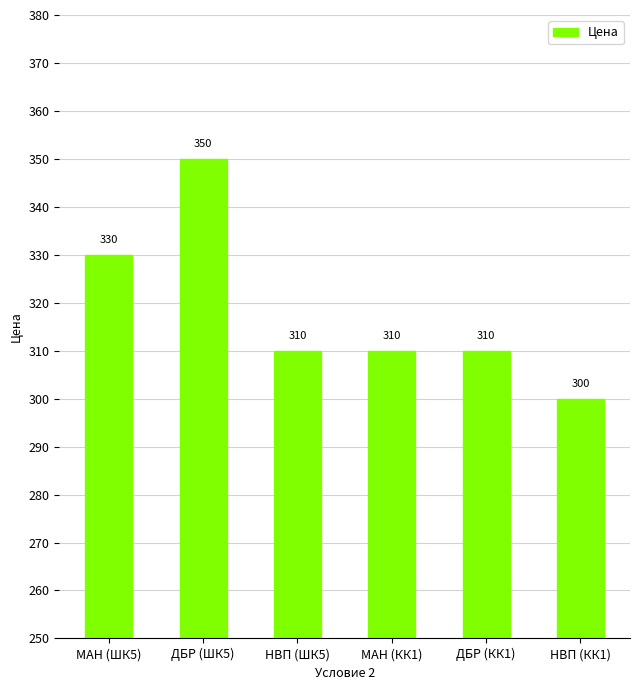

Does the chart contain stacked bars?

No